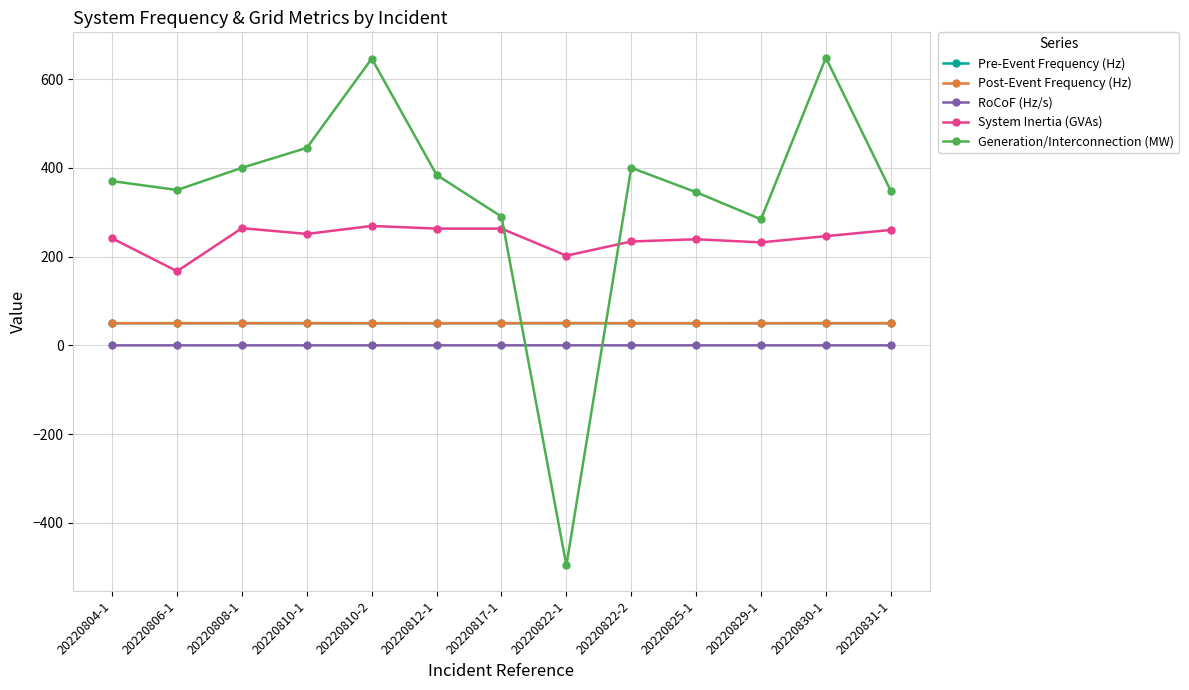

Where do Generation/Interconnection (MW) and Pre-Event Frequency (Hz) first cross each other?

20220817-1 and 20220822-1